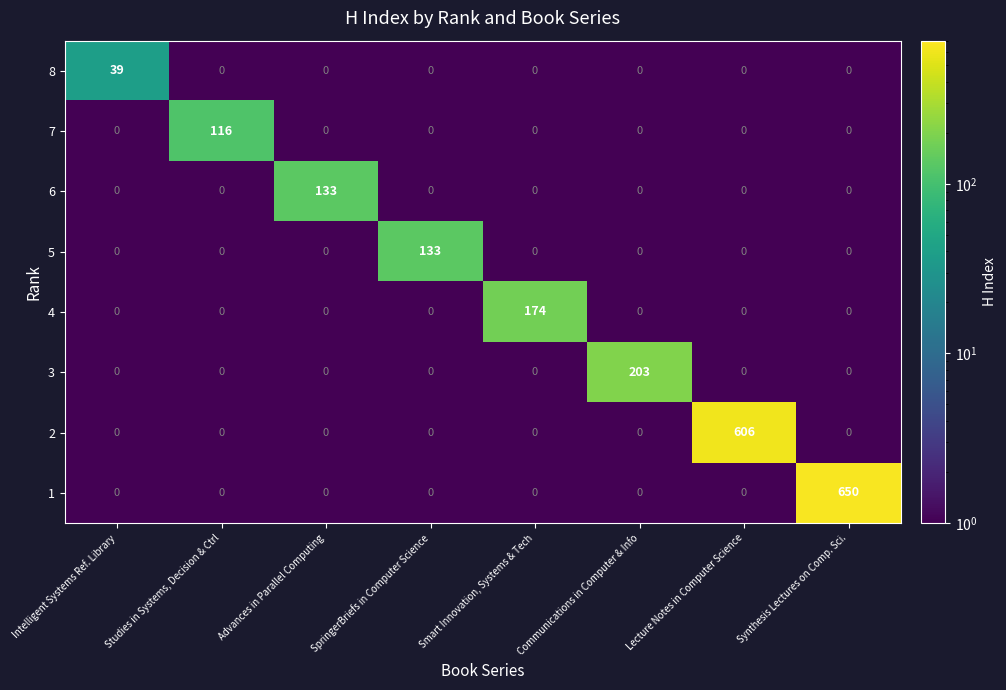

The value of 4 at SpringerBriefs in Computer Science is 58. True or false?

False